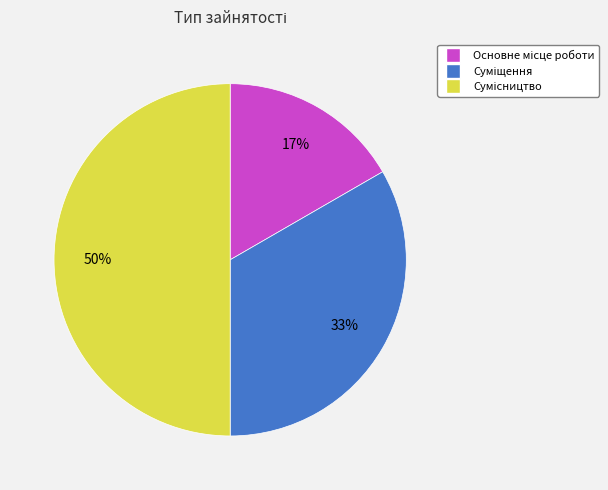

How many slices are in this pie chart?

3